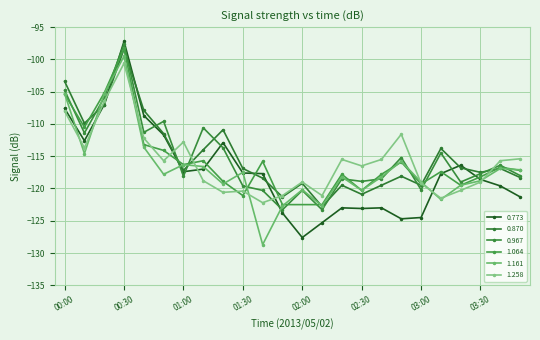

How many data points in 0.870 are above -116?

9